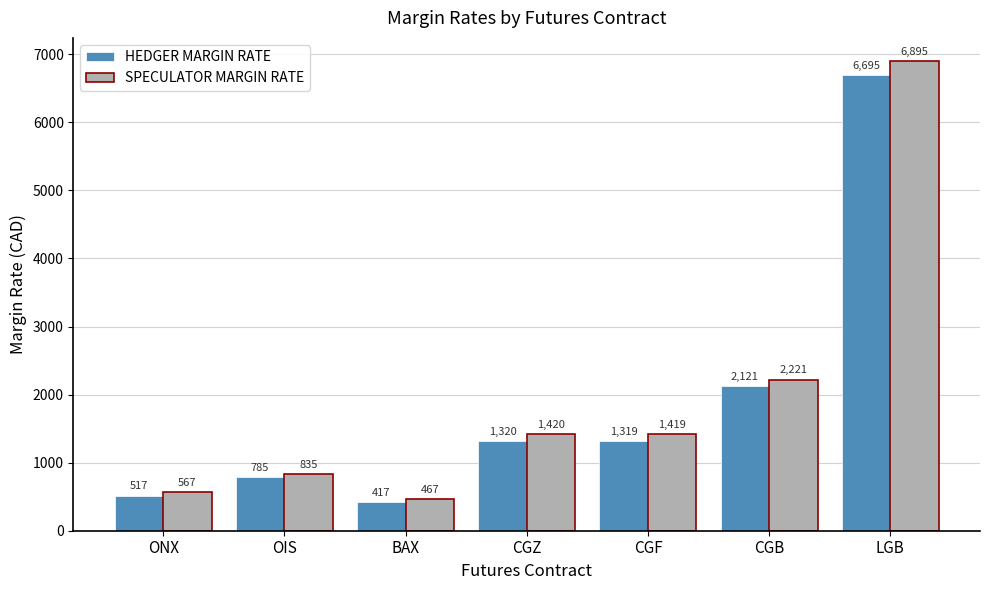

At how many categories does at least one series exceed 2177?

2